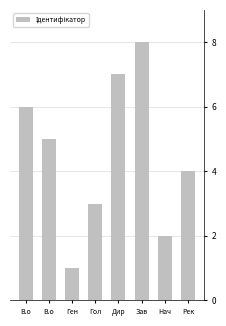

True or false: the data shows 7 at Дир.

True